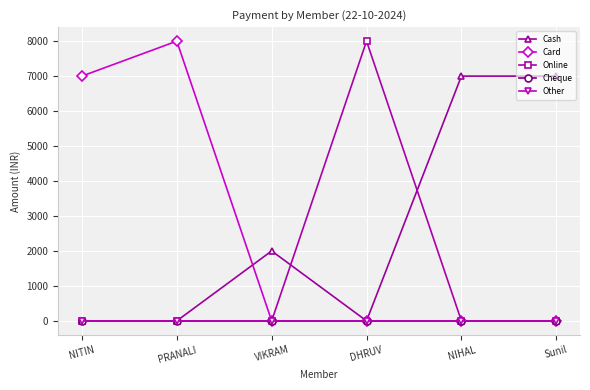

Does the chart have visible grid lines?

Yes